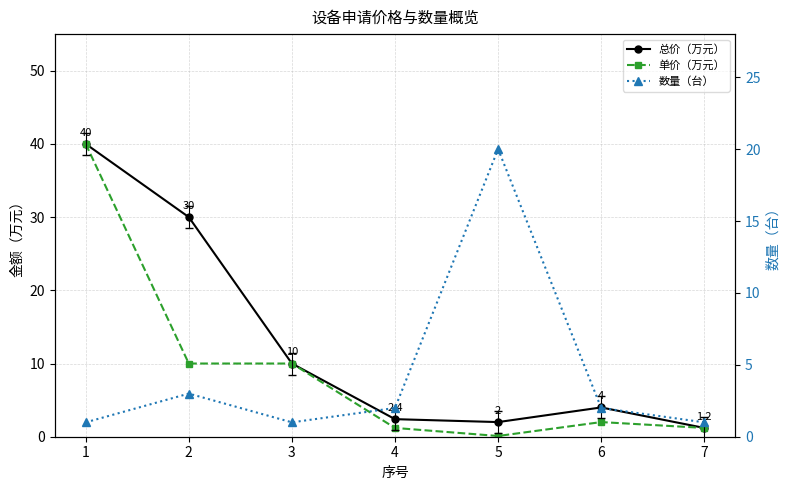

What is the total value across all series at 6?

8.0